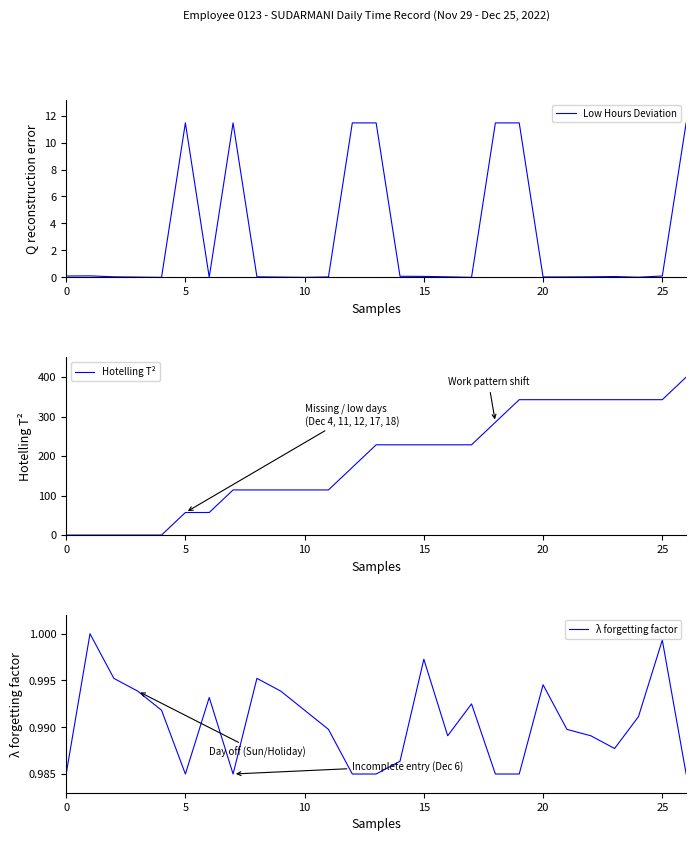

Is it true that Hotelling T² equals 114.3 at 8?

True